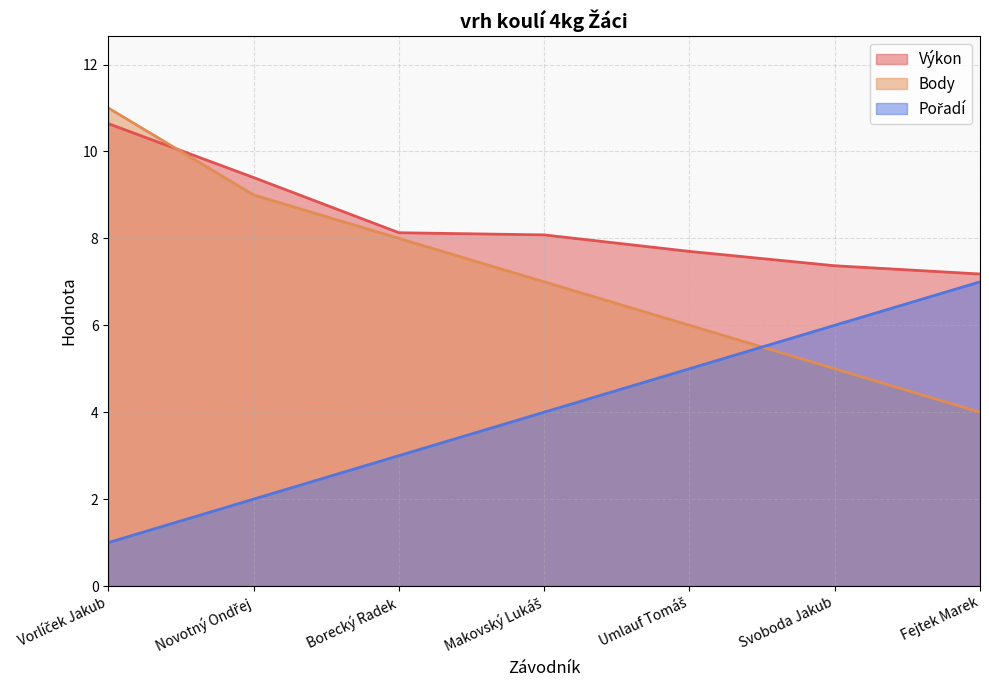

Which label corresponds to the largest value in the chart?

Vorlíček Jakub